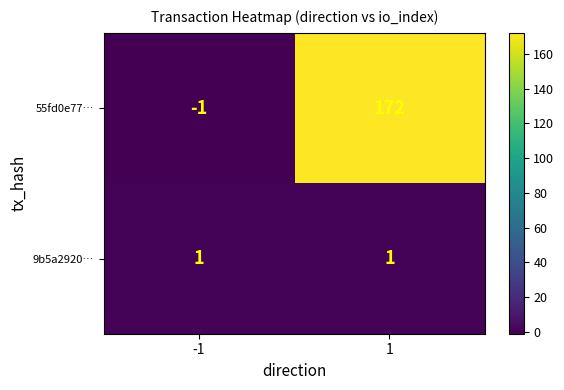

What is the sum of the 55fd0e77… values at 1 and -1?

171